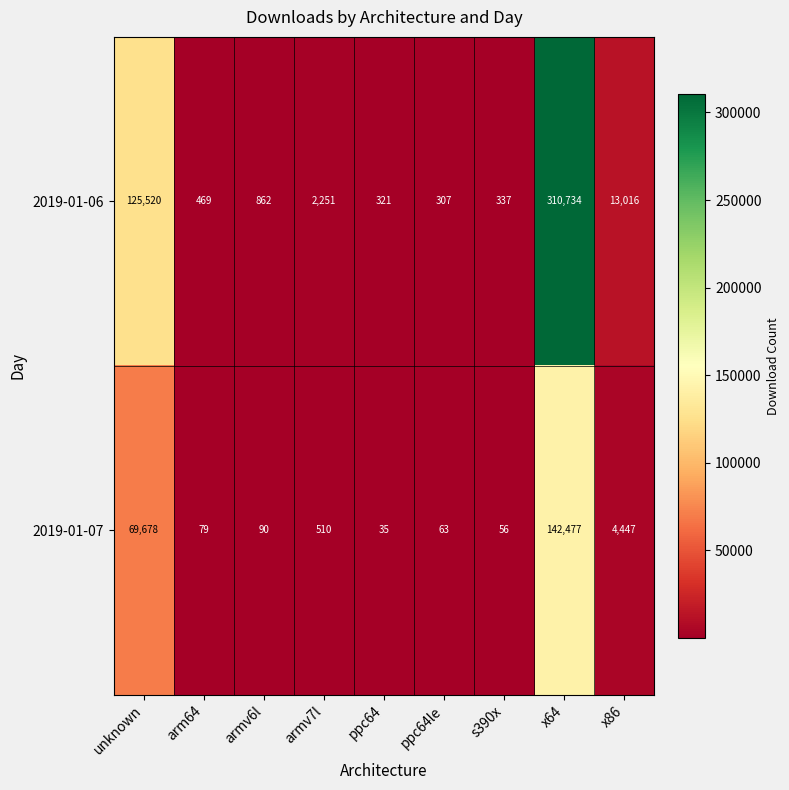

Rank the series at arm64 from lowest to highest value.

2019-01-07, 2019-01-06